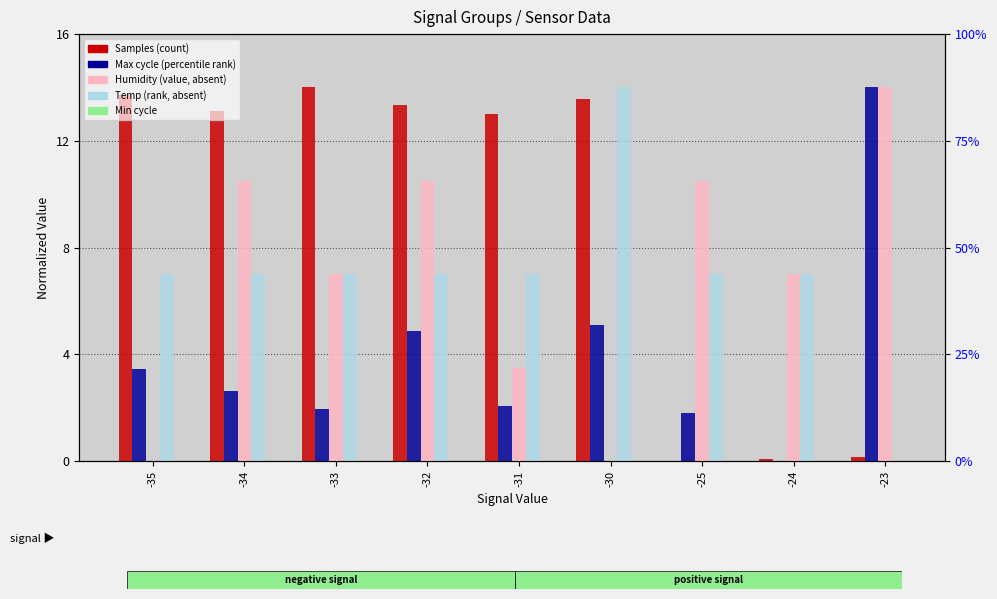

List the labels in order of Samples value, largest first.

-33, -35, -30, -32, -34, -31, -23, -24, -25